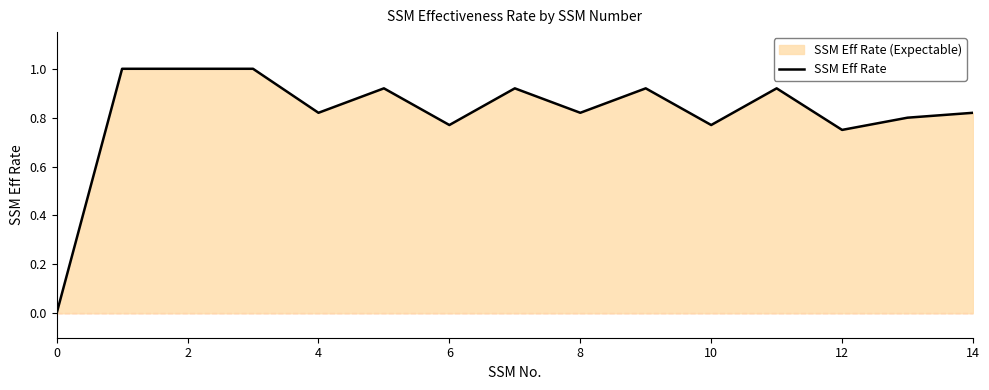

What is the difference between the maximum and minimum values?

1.0